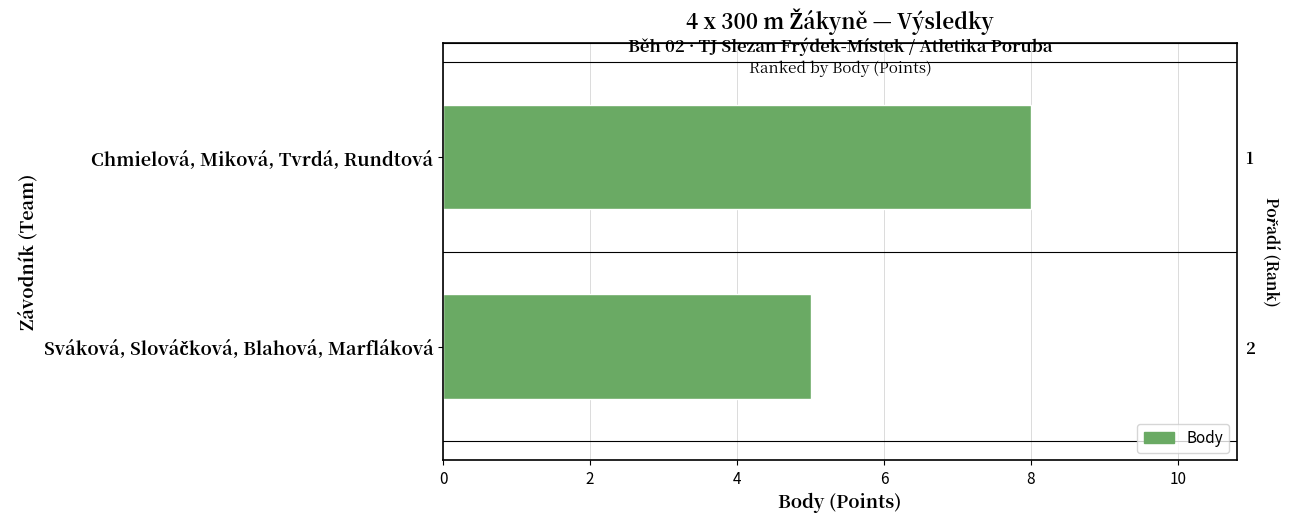

What is the value of the 2nd bar from the left?

5